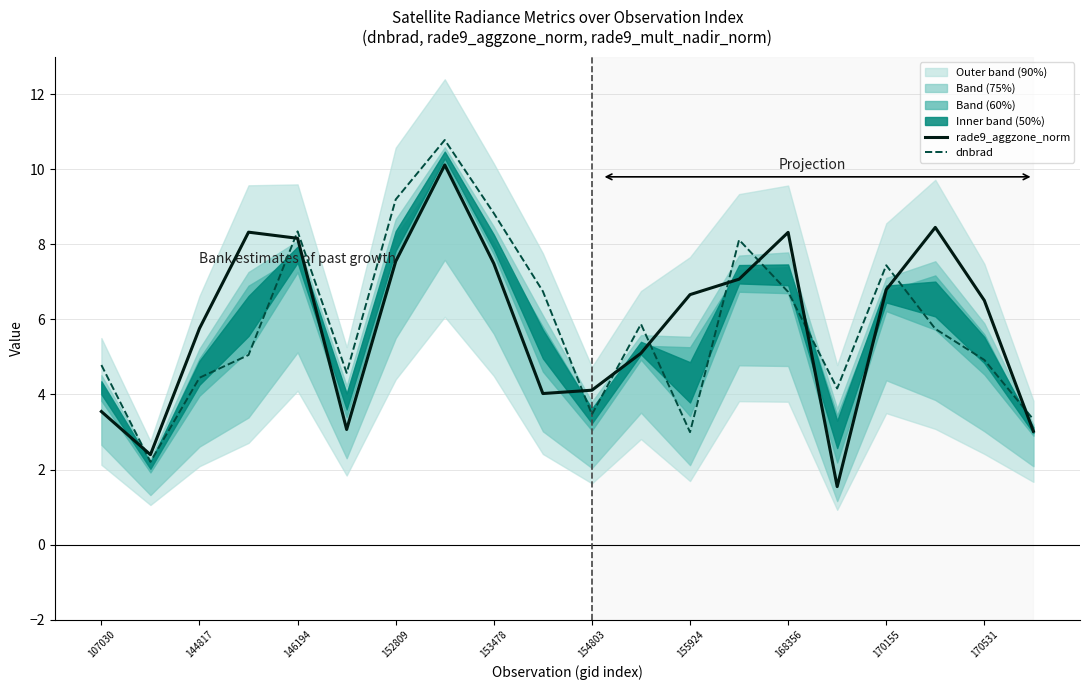

After their last crossing, which series has the higher values: rade9_aggzone_norm or dnbrad?

dnbrad